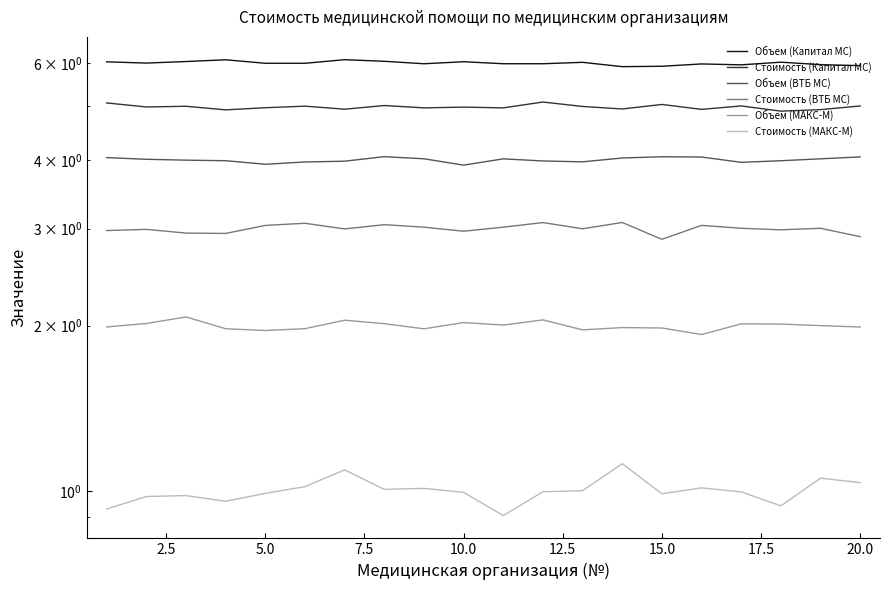

Which series has the largest range (max minus min)?

Стоимость (МАКС-М)